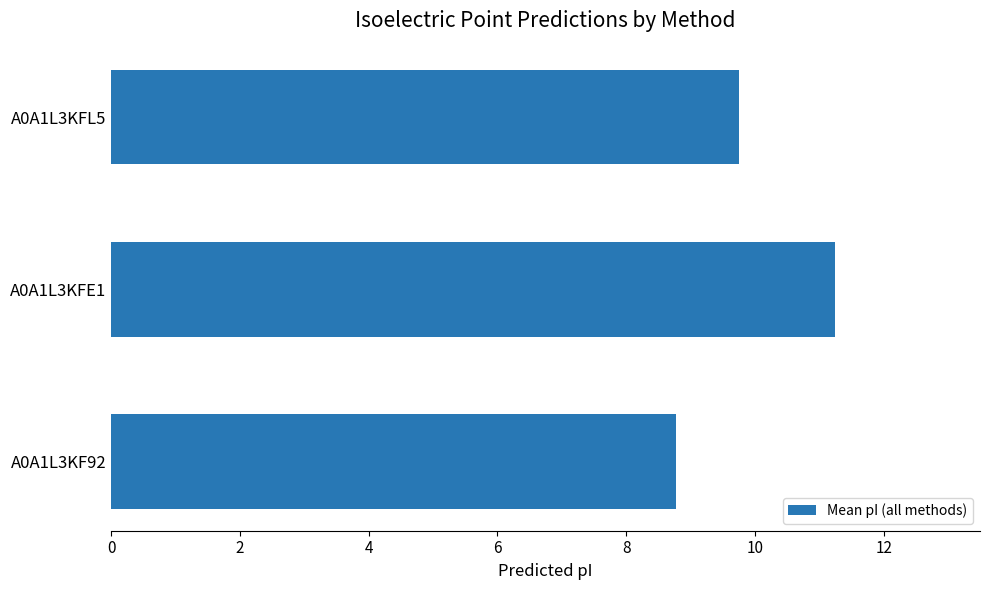

How many data points does each series have?

3